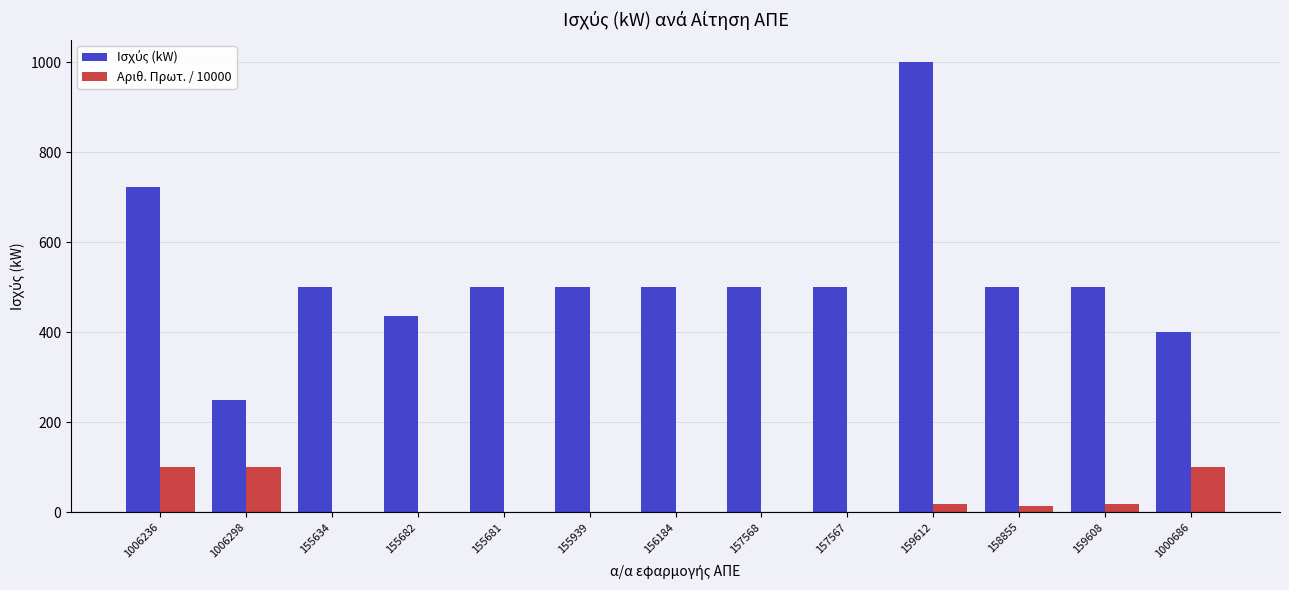

At which category is the sum across all series the highest?

159612